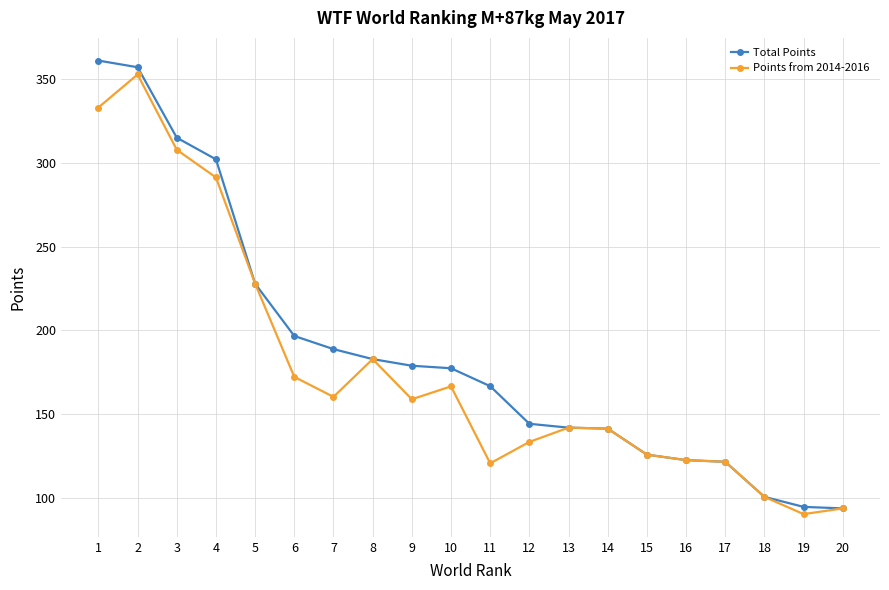

What is the smallest value displayed?

90.5